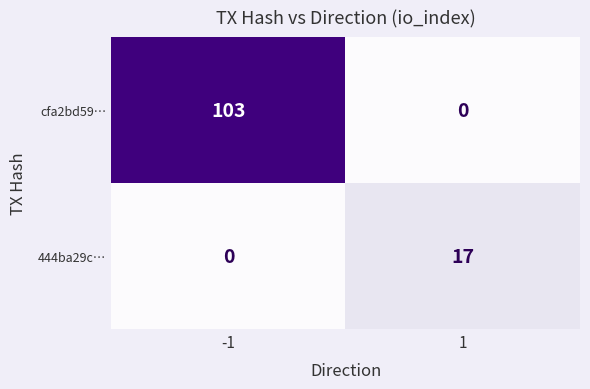

Which series changed the most between -1 and 1?

cfa2bd59…